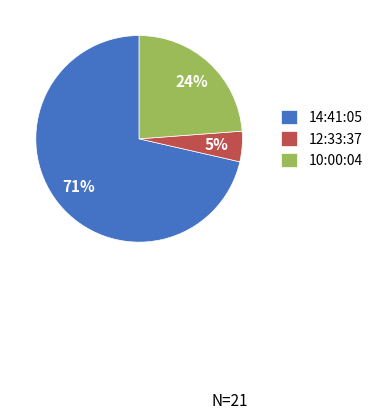

Between 14:41:05 and 10:00:04, which is larger?

14:41:05